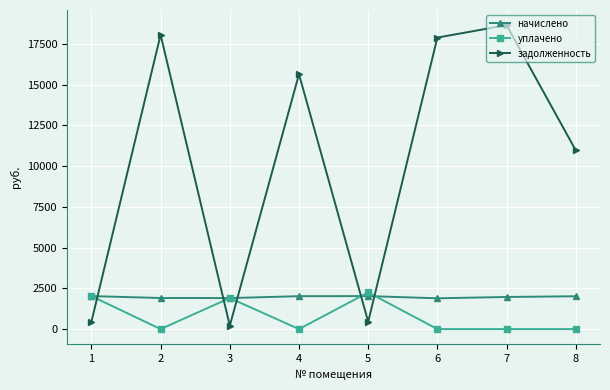

Where does the начислено series first go above 2013?

1